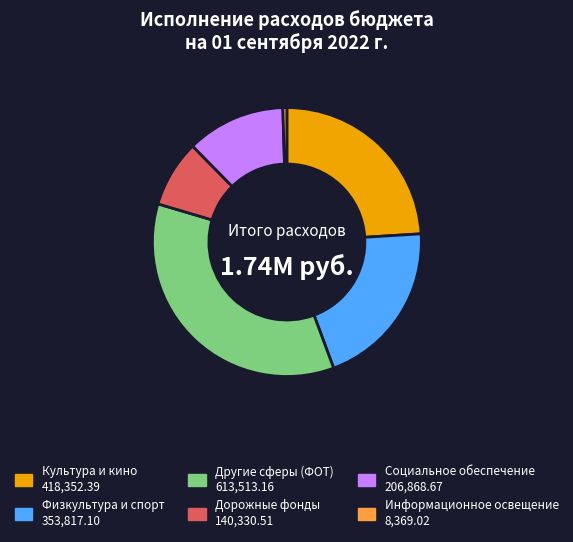

Is there any slice that represents more than half of the pie?

No